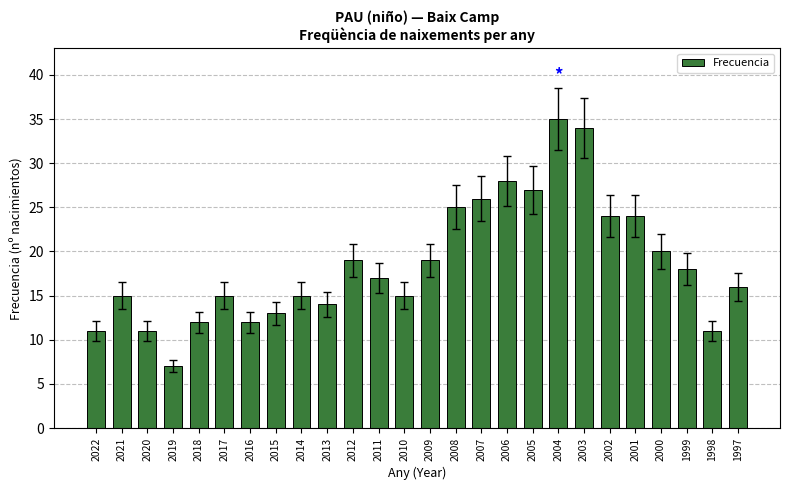

What is the ratio of the value at 2019 to the value at 2020?

0.6